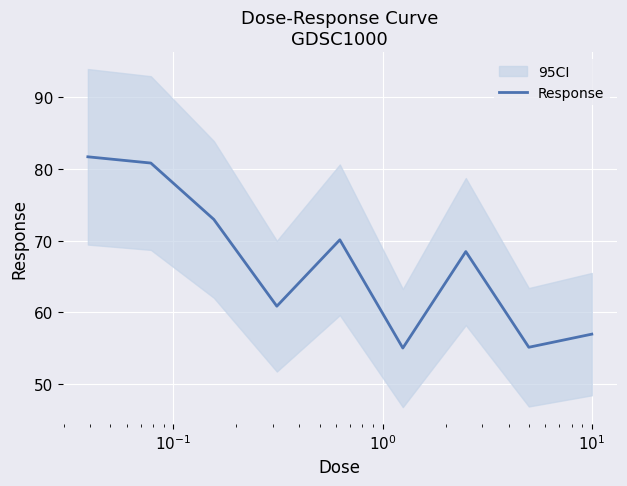

What is the sum of all values?

601.9